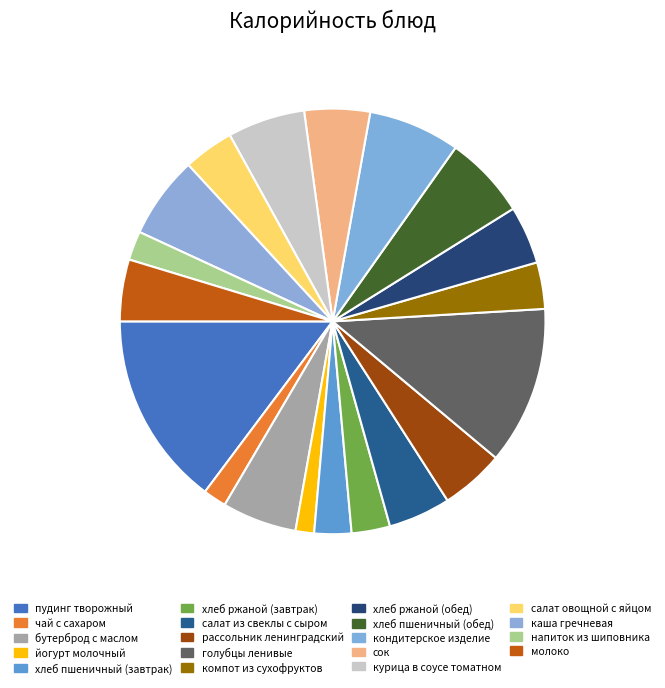

Which slice is the largest?

пудинг творожный